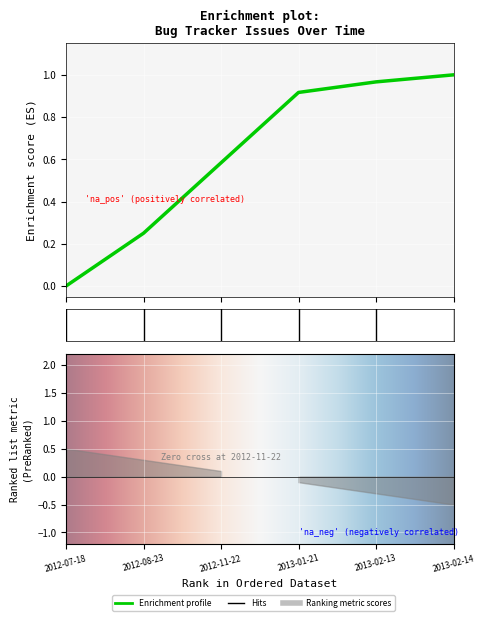

Rank the categories by value from lowest to highest.

2012-07-18, 2012-08-23, 2012-11-22, 2013-01-21, 2013-02-13, 2013-02-14